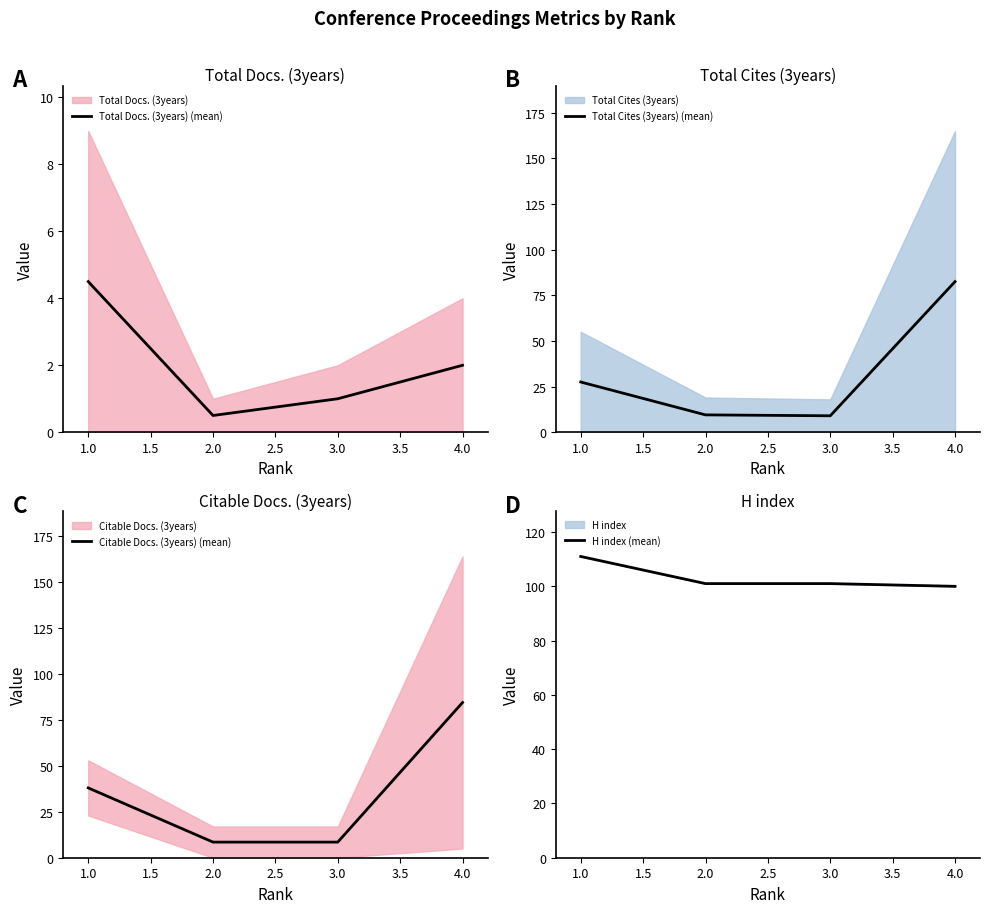

What is the difference between the maximum and second lowest values in the Total Cites (3years) (mean) series?

73.0